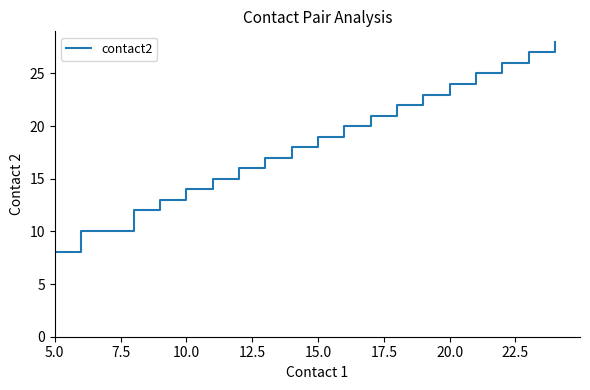

What is the smallest value displayed?

8